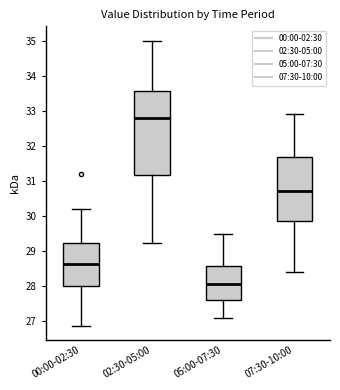

Reading left to right, read every box against the y-axis: the position of its median line, the range the box covers, and the ends of its whiskers. The values are not printed on the chart, so give them approximately, as read against the axis.

00:00-02:30: median 28.6, box 28.0 to 29.2, whiskers 26.9 to 30.2
02:30-05:00: median 32.8, box 31.2 to 33.6, whiskers 29.2 to 35.0
05:00-07:30: median 28.1, box 27.6 to 28.6, whiskers 27.1 to 29.5
07:30-10:00: median 30.7, box 29.9 to 31.7, whiskers 28.4 to 32.9